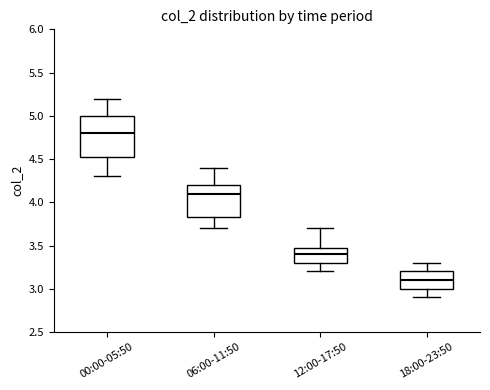

Where is the upper edge of the box for 00:00-05:50 on the y-axis? The values are not printed on the chart, so give them approximately, as read against the axis.

5.00